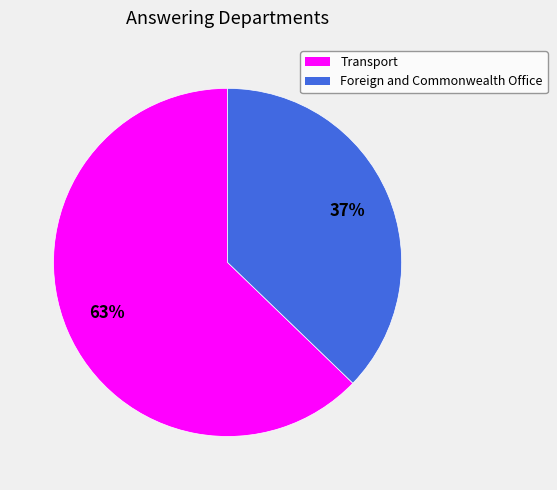

Which slice is the smallest?

Foreign and Commonwealth Office